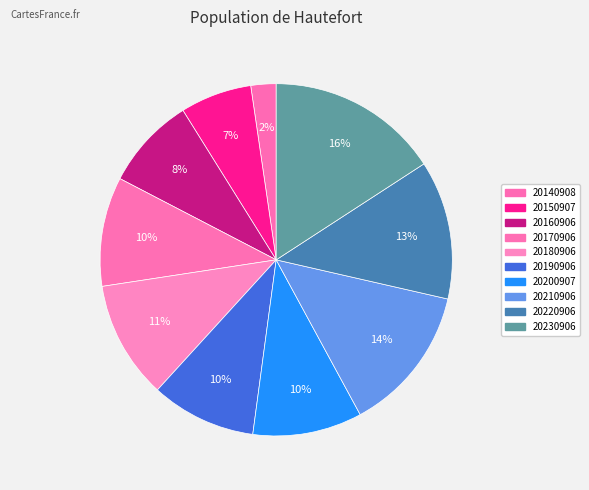

What is the largest slice in the pie chart?

20230906